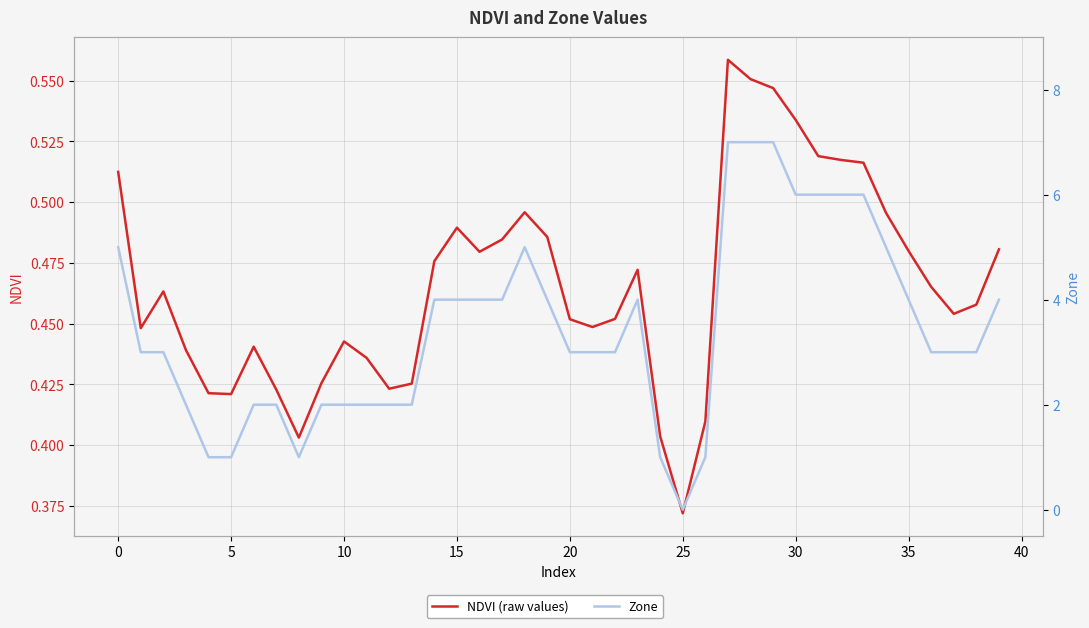

What is the approximate value of NDVI (raw values) at 24?

0.4